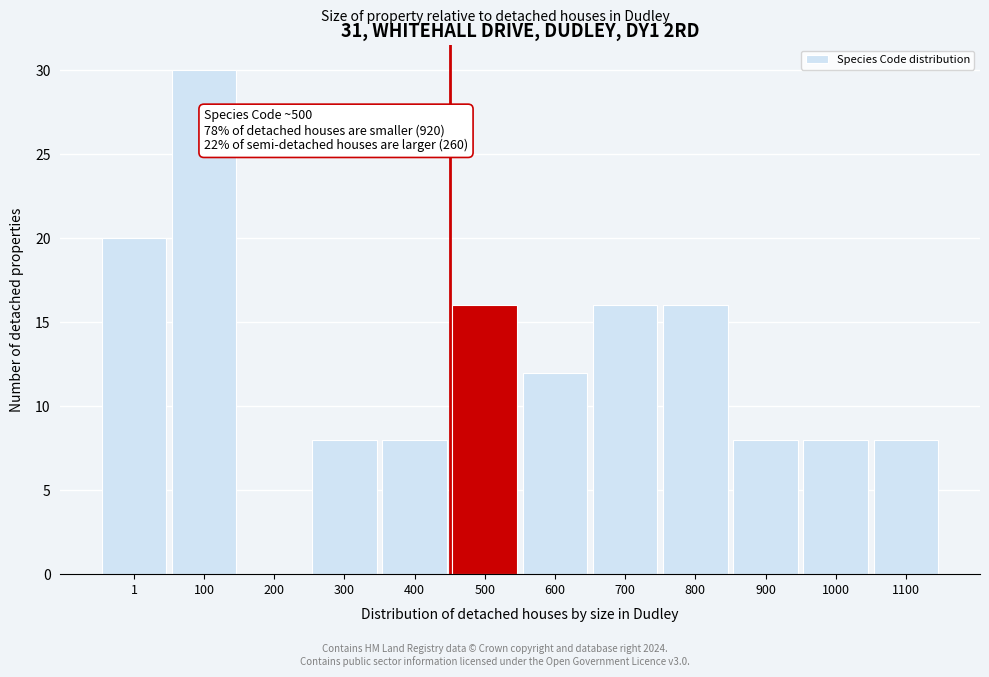

Reading left to right, what are all the values shown in this chart?

1=20	100=30	200=0	300=8	400=8	500=16	600=12	700=16	800=16	900=8	1000=8	1100=8